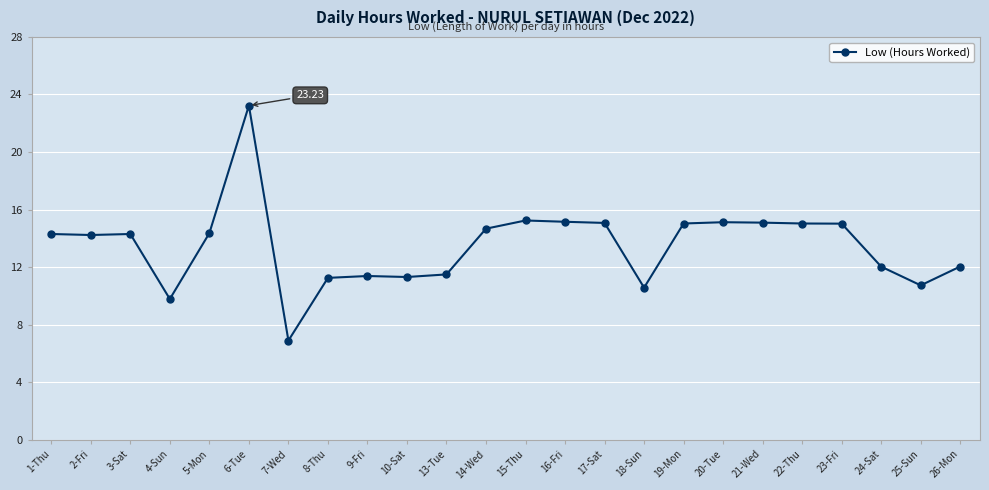

What is the average value?

13.5